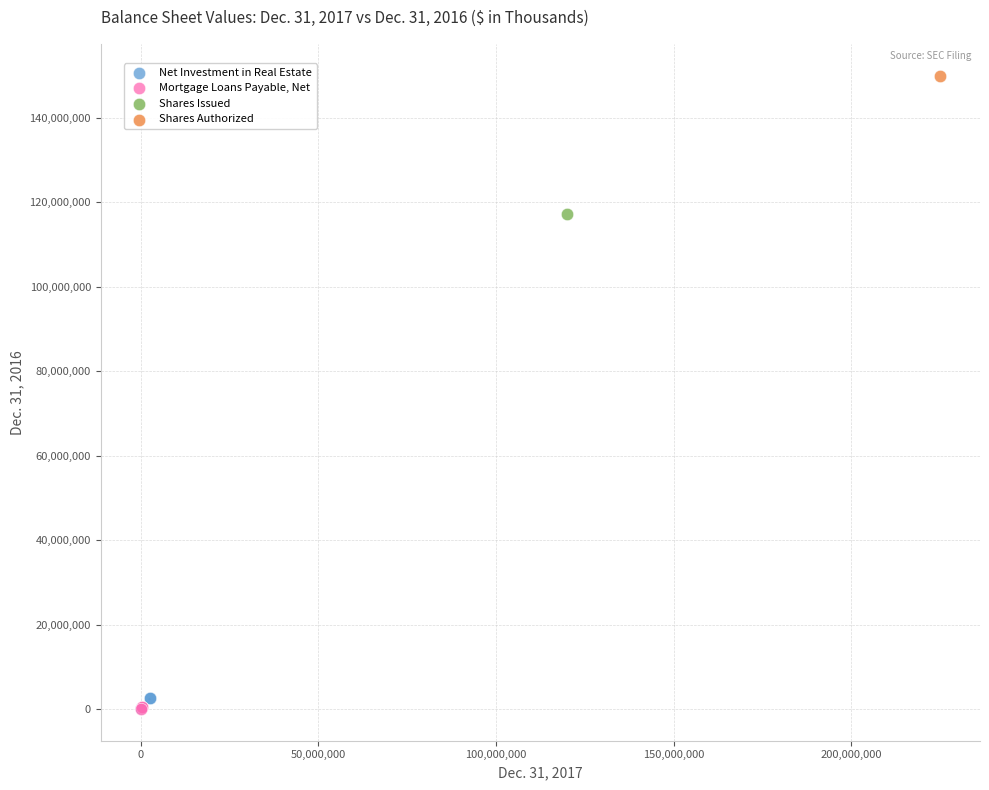

What are all the series names shown in the legend?

Net Investment in Real Estate, Mortgage Loans Payable, Net, Shares Issued, Shares Authorized